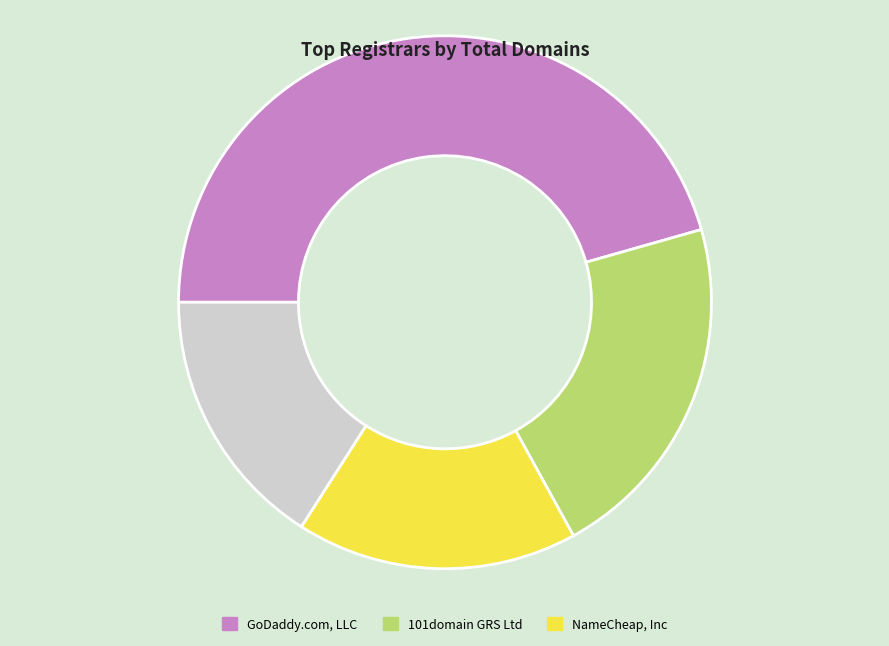

Is there a majority slice in this chart?

No